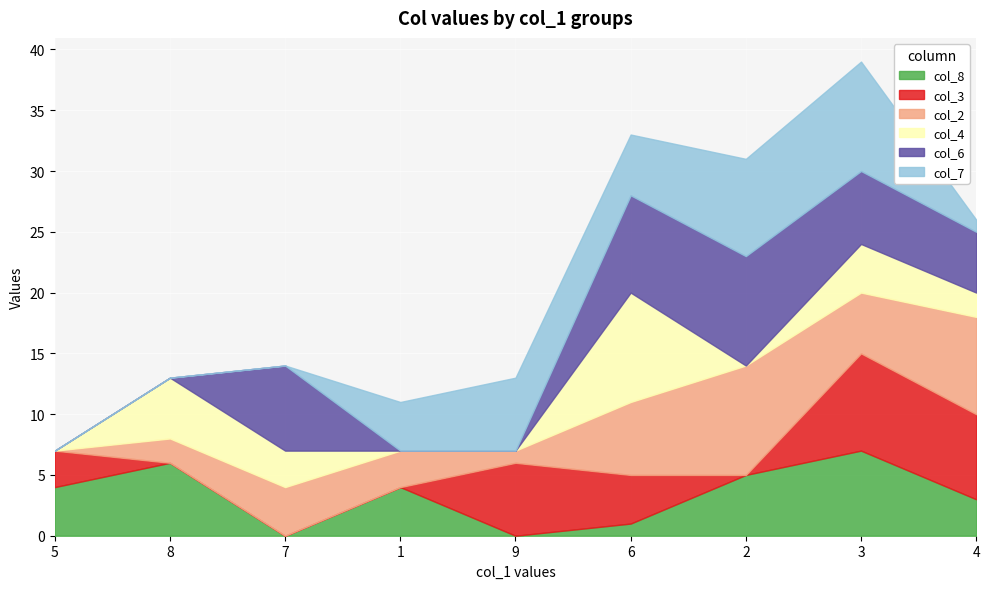

At which label does col_2 first exceed 4?

6